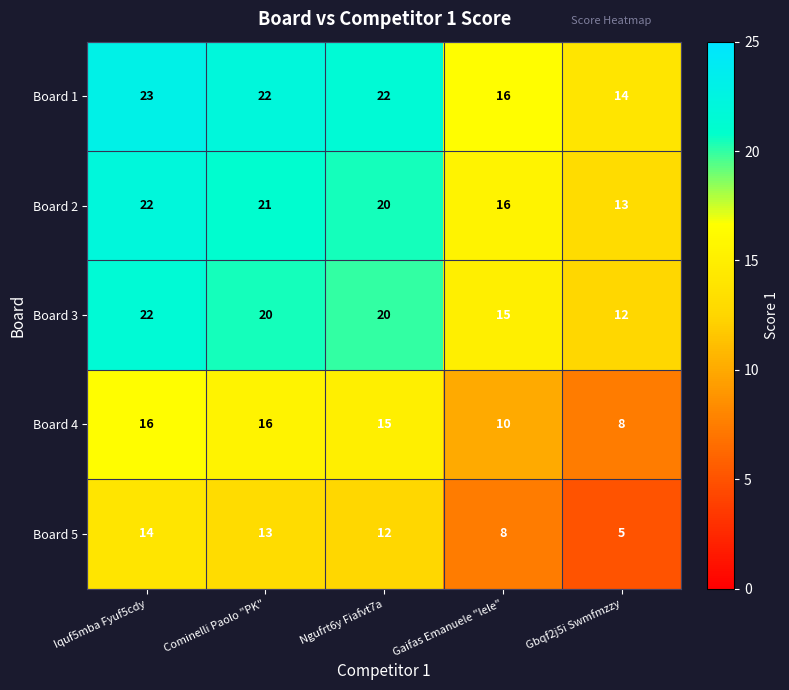

What value does the Board 4 series have at Ngufrt6y Fiafvt7a?

15